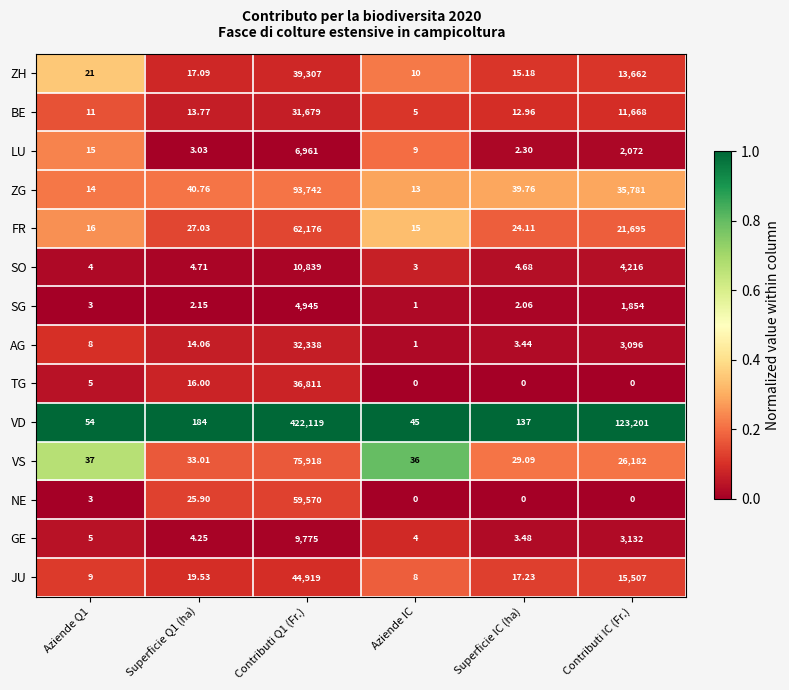

Is the value of BE at Aziende Q1 greater than the value of SG at Aziende Q1?

Yes